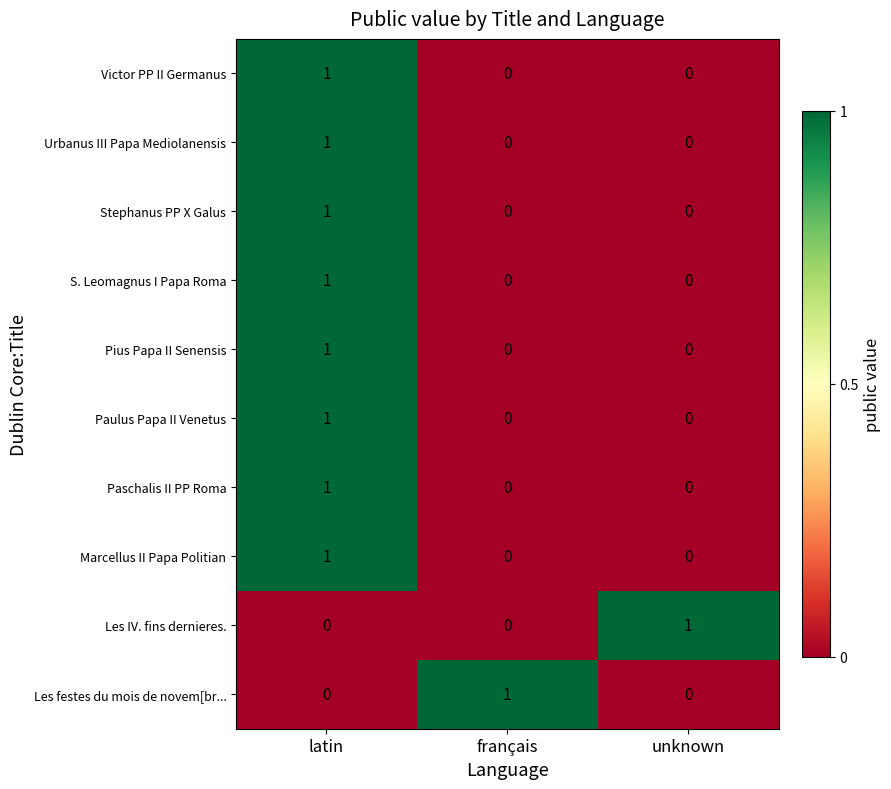

How many data points does each series have?

3